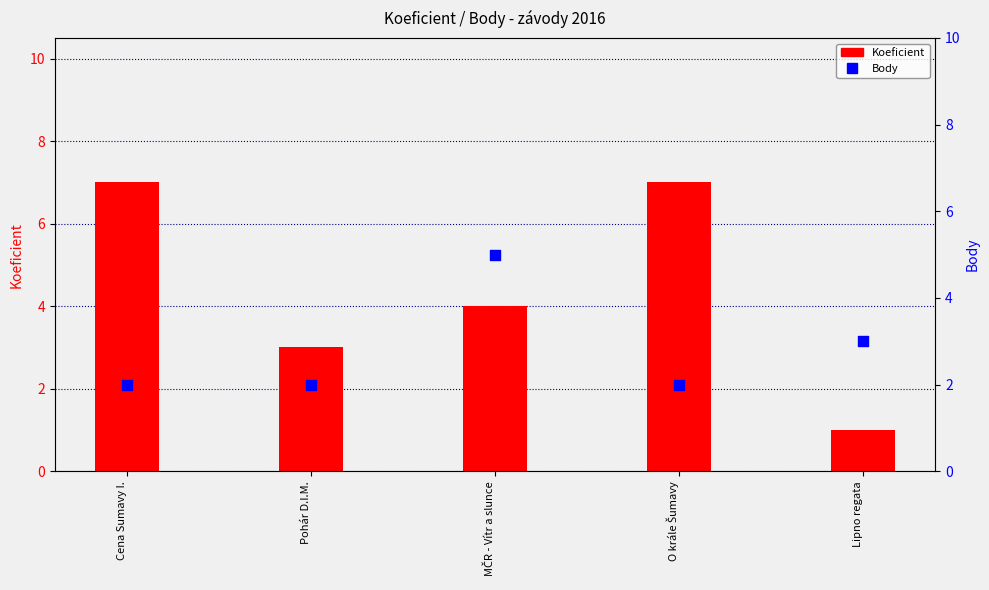

Which series has the largest Y range (max minus min)?

Koeficient